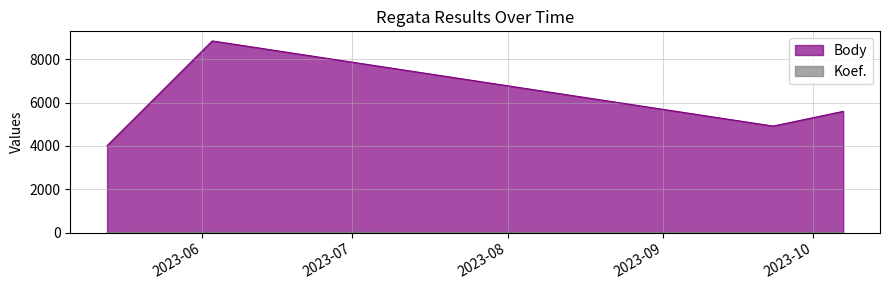

Does the chart display data point markers on the line(s)?

No